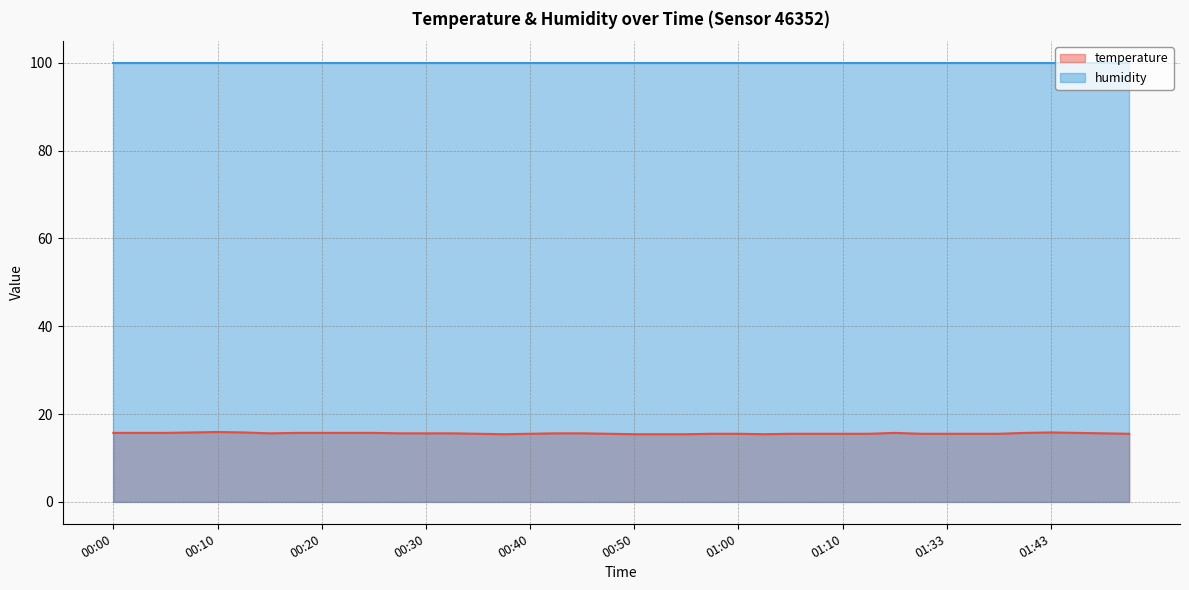

What is the difference between the maximum and minimum values?

0.5